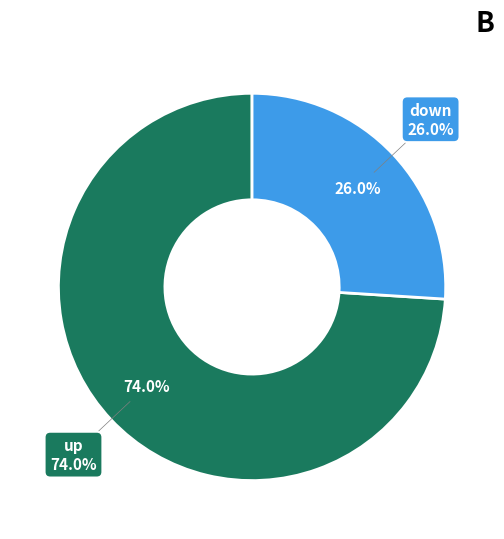

Combined, do up and down account for over 50%?

Yes